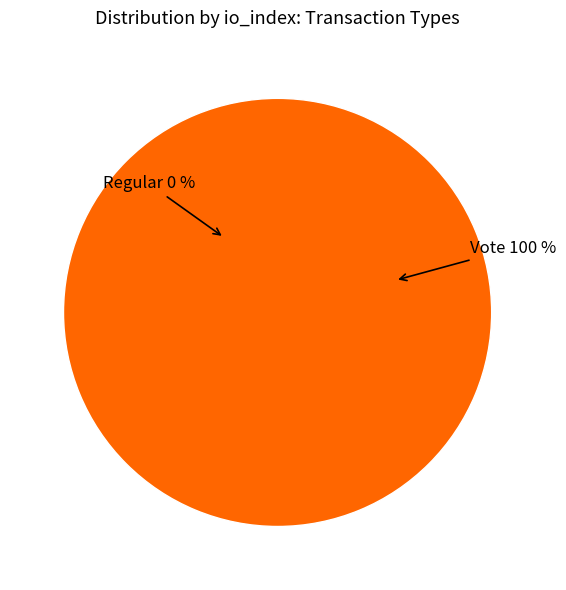

What percentage is the tx_type: Vote (index 2) slice, to the nearest percent?

100%